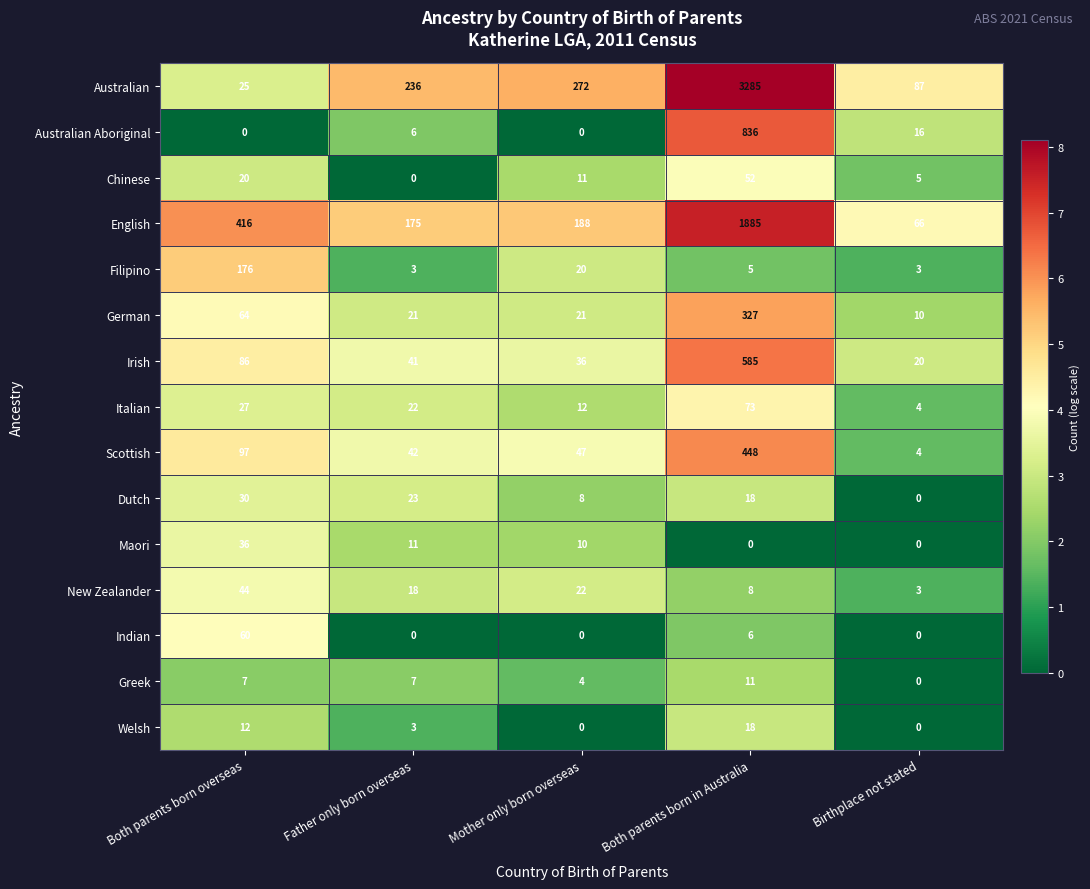

The value of Filipino at Both parents born in Australia is 5. True or false?

True